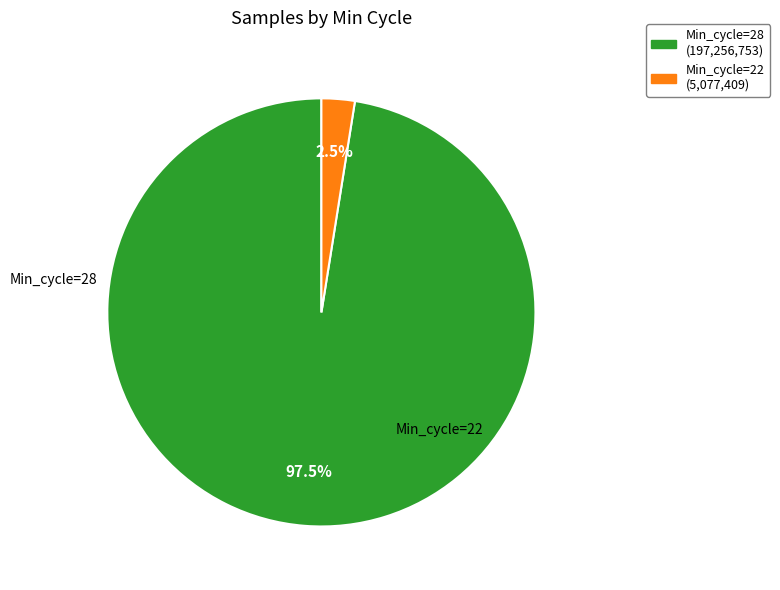

Is there any slice that represents more than half of the pie?

Yes